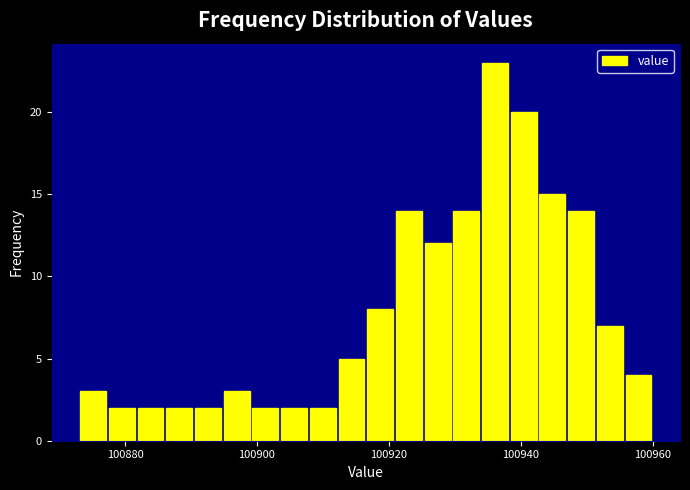

Read against the x-axis, roughly where is the centre of the tallest bar?

100936